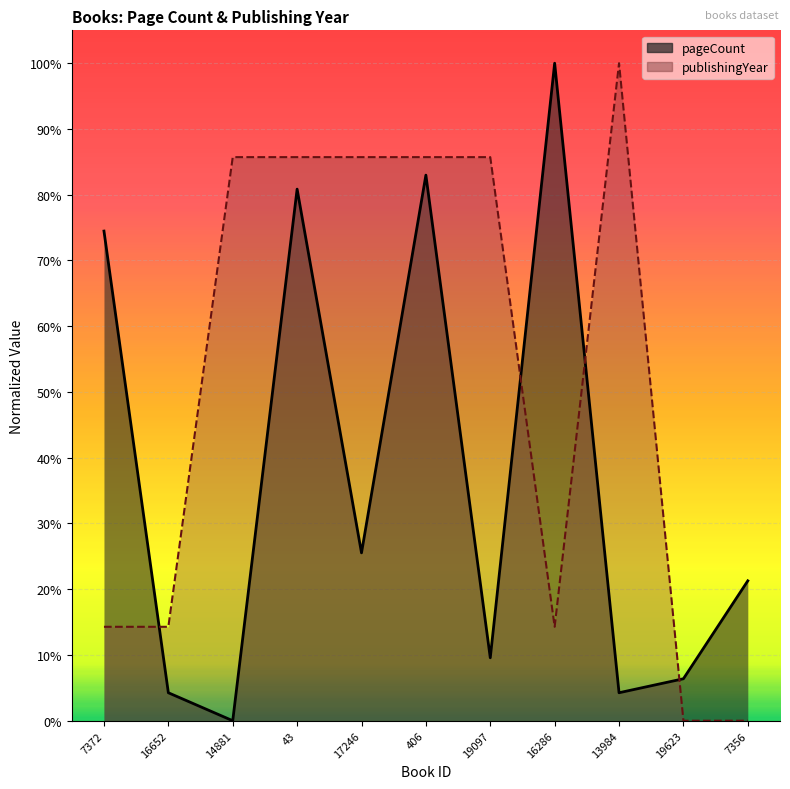

What is the difference between the second highest and second lowest values in the pageCount series?

0.8